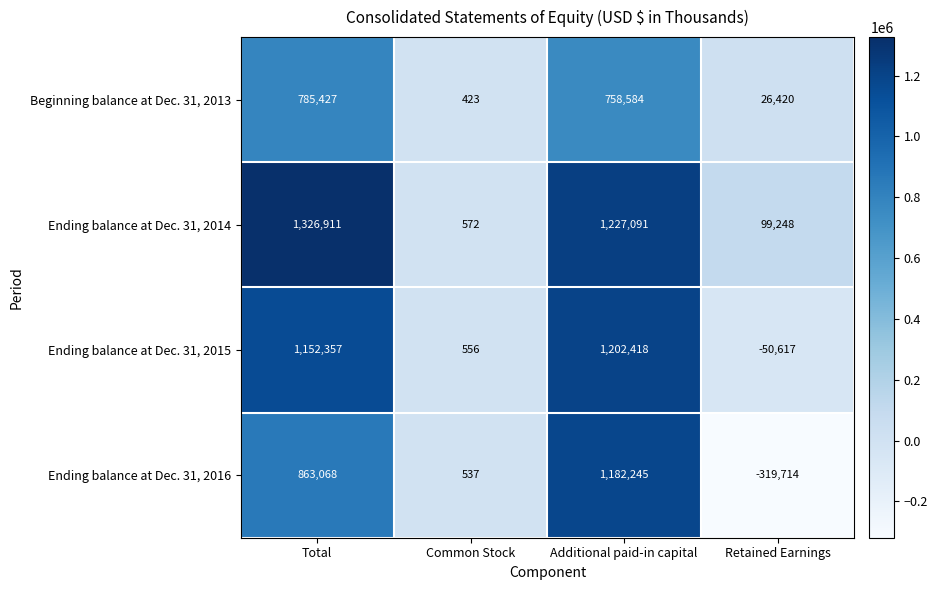

What is the sum of the Beginning balance at Dec. 31, 2013 values at Common Stock and Retained Earnings?

26843